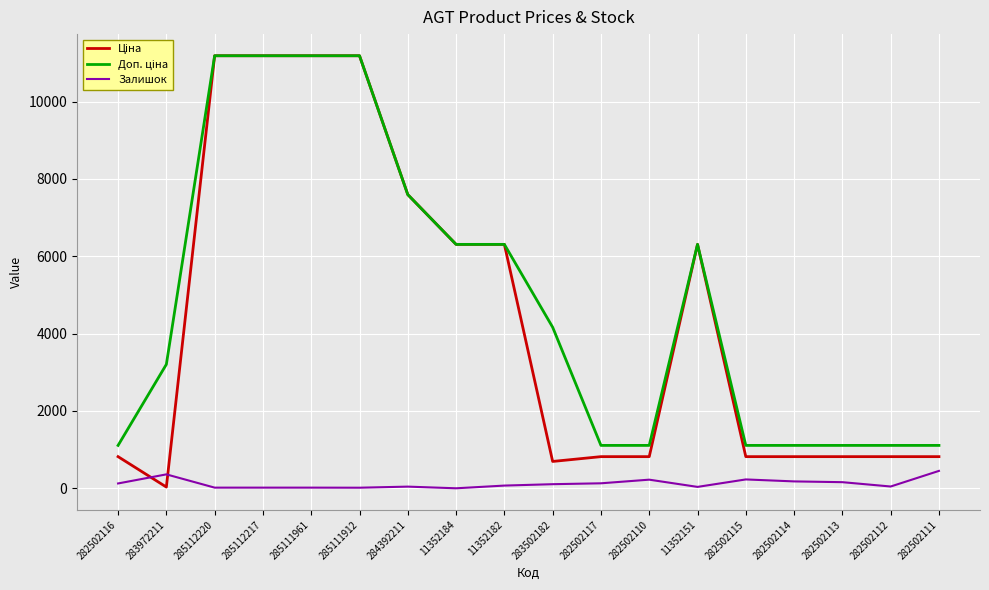

What is the maximum value shown in the chart?

11188.2